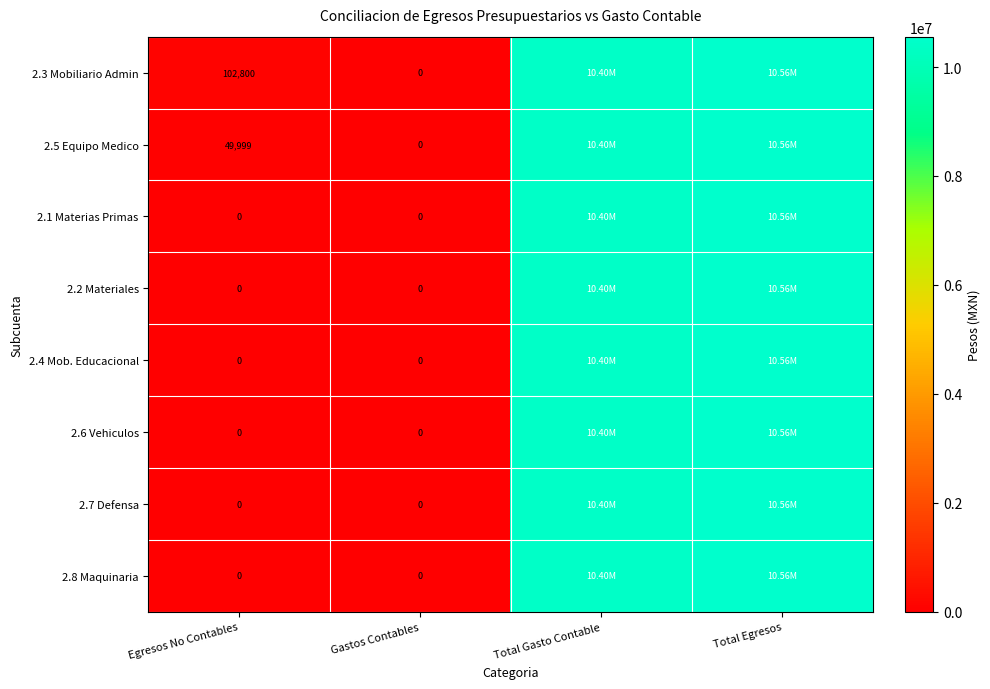

What is the total value across all series at Total Egresos?

84455807.1